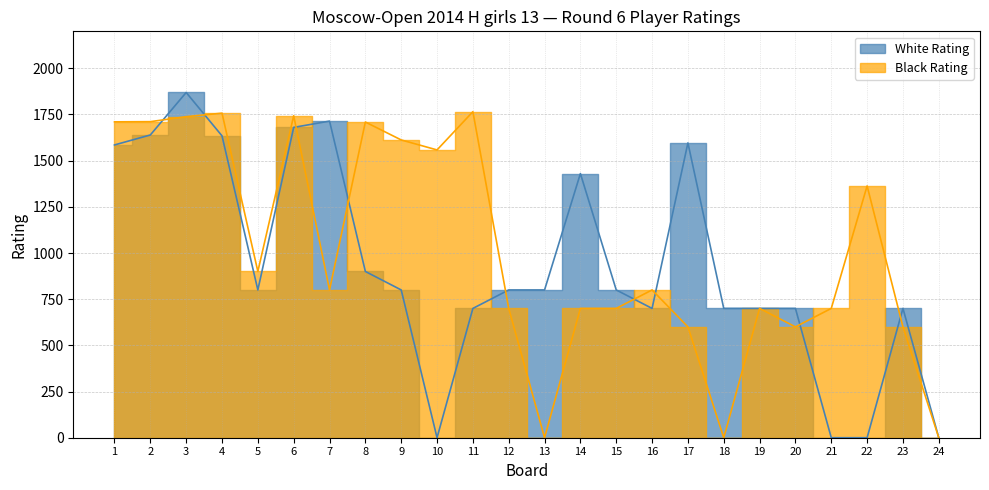

Rank the series by their maximum value, from highest to lowest.

White Rating, Black Rating